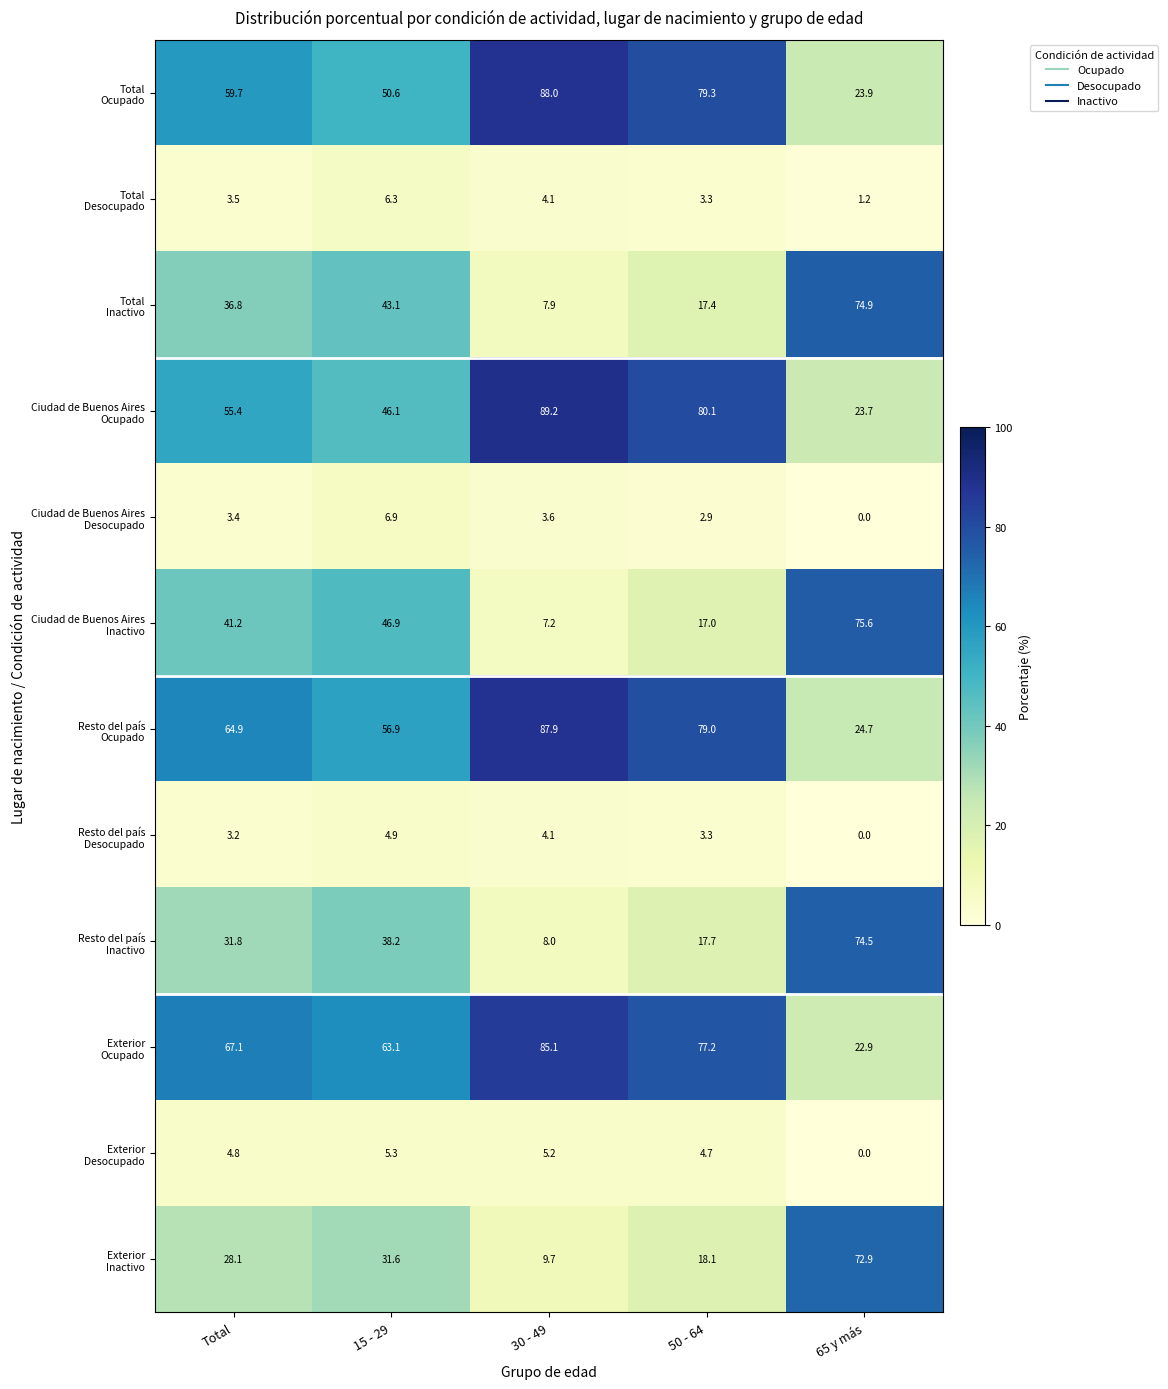

What is the total value across all series at 30 - 49?

400.0